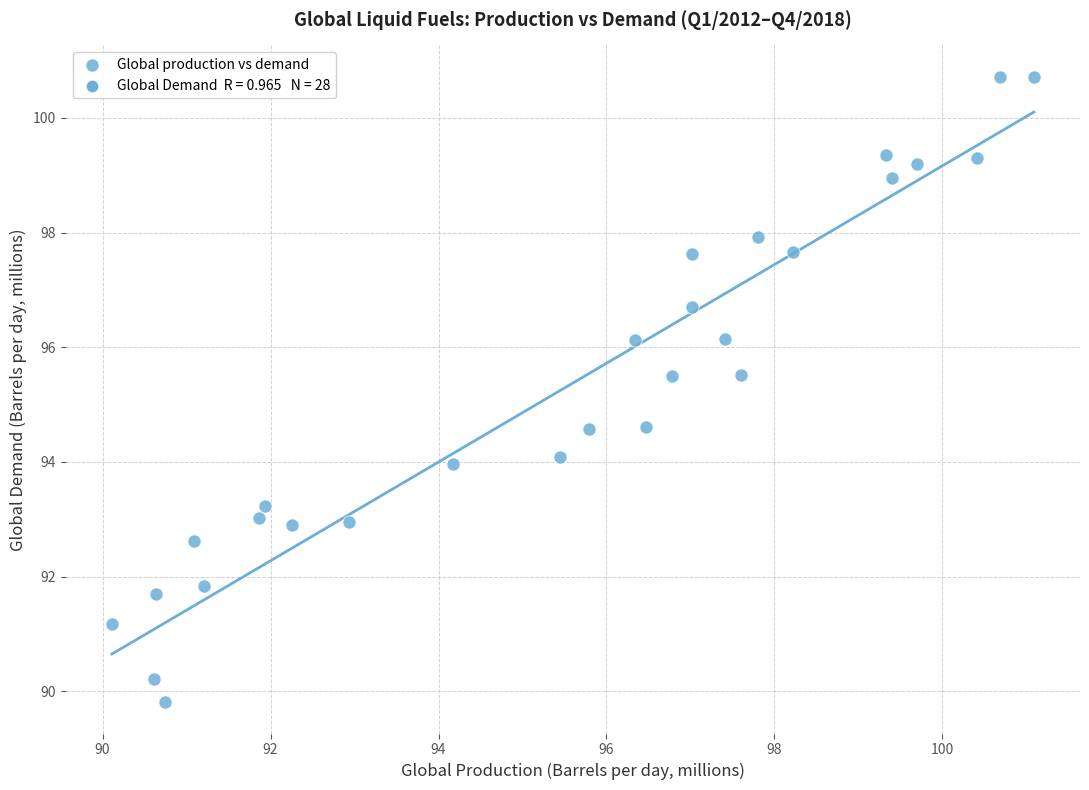

What is the range of X values (max minus min)?

11.0